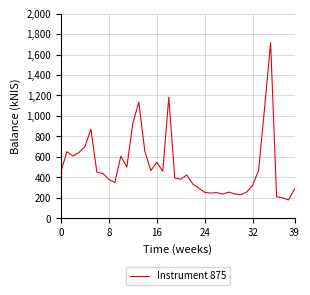

What is the difference between the maximum and minimum values?

1538.2